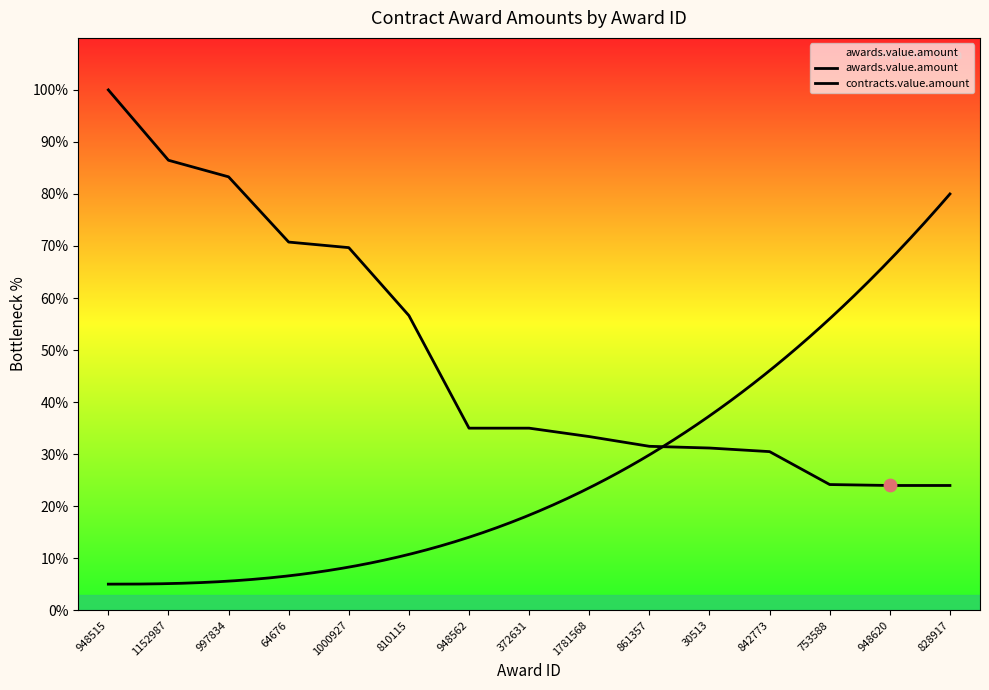

What is the ratio of the value at 30513 to the value at 64676?

0.4